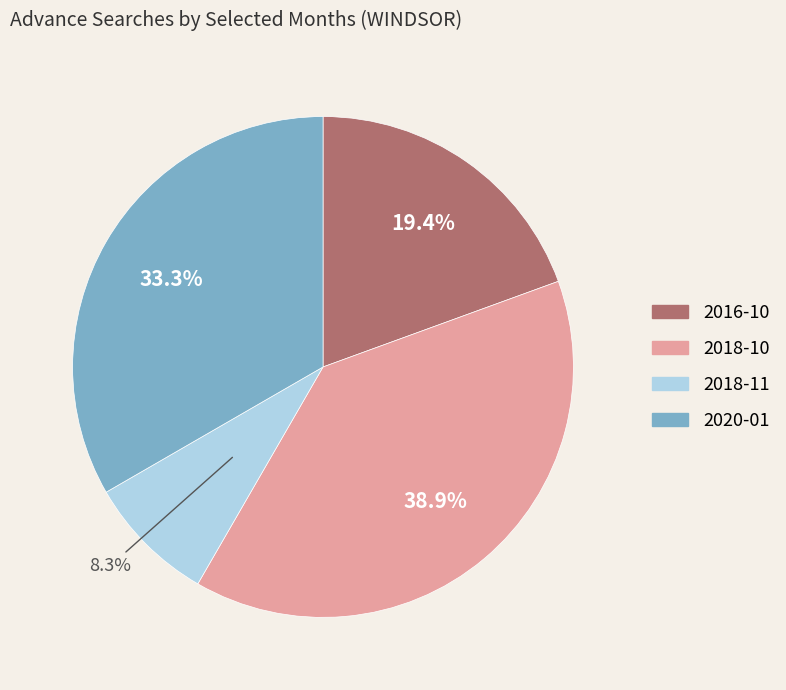

Is 2016-10 the majority of the pie?

No